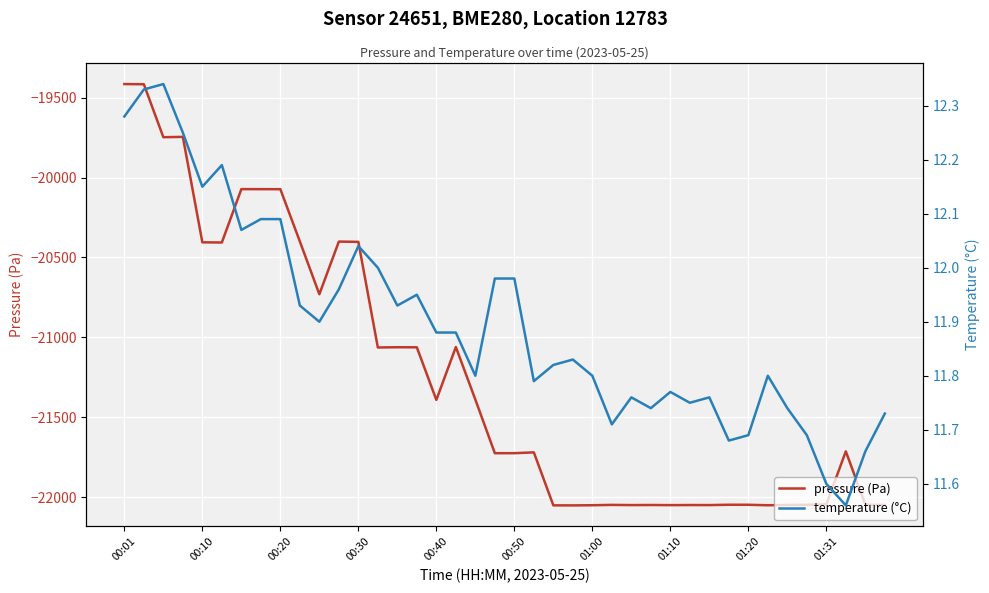

What is the lowest value of the pressure (Pa) series?

-22051.3